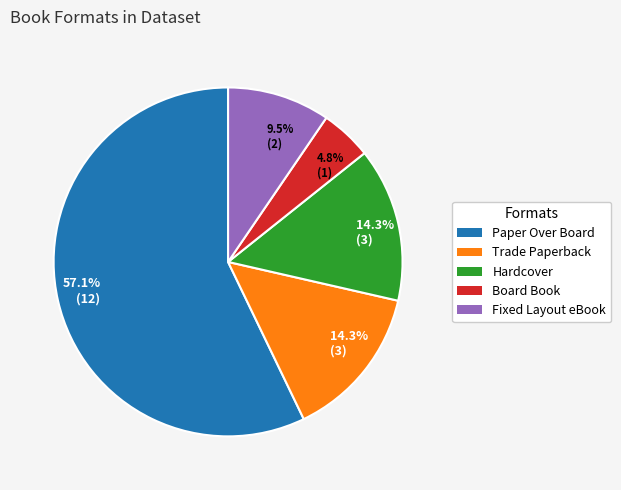

Does any single category account for the majority?

Yes